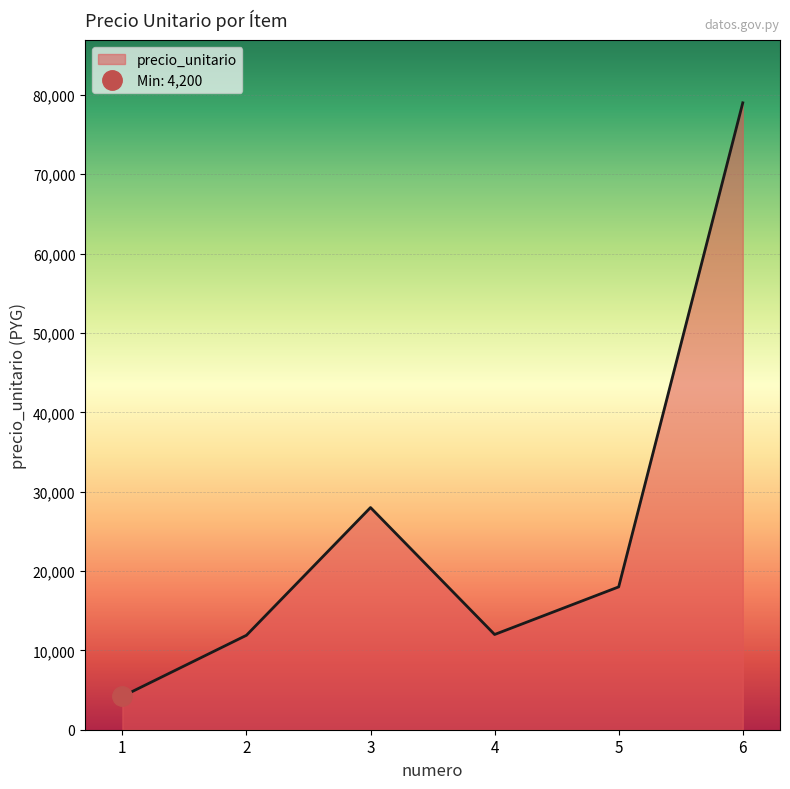

What is the value of the 4th point from the left?

12000